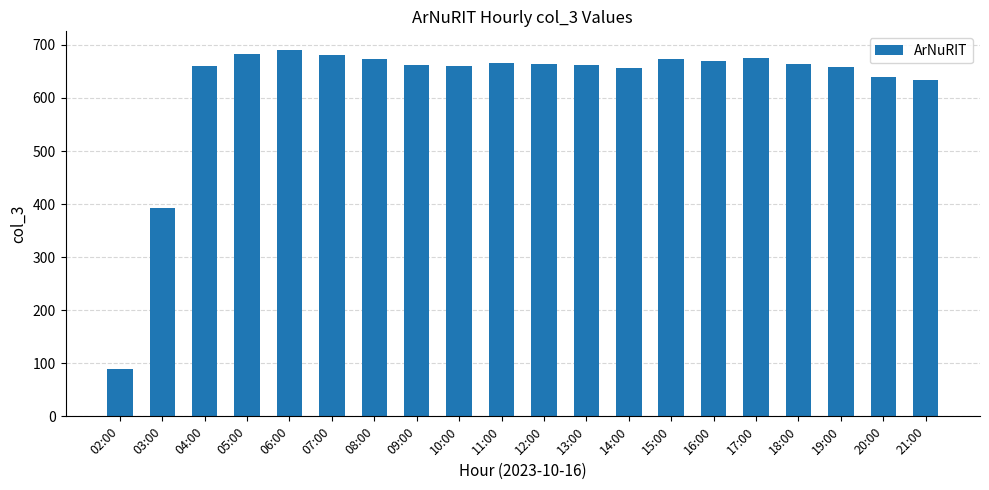

What is the average value?

623